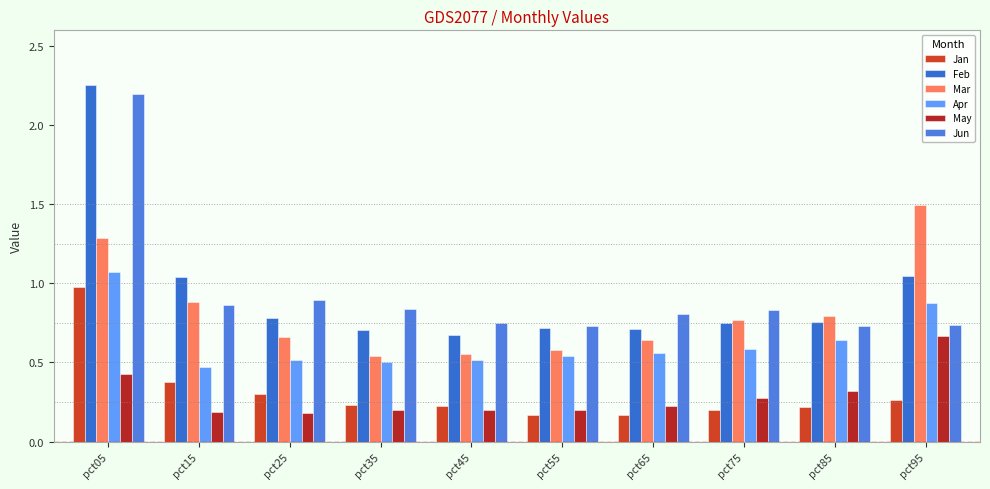

The Jun series shows 0.4 at pct55. True or false?

False